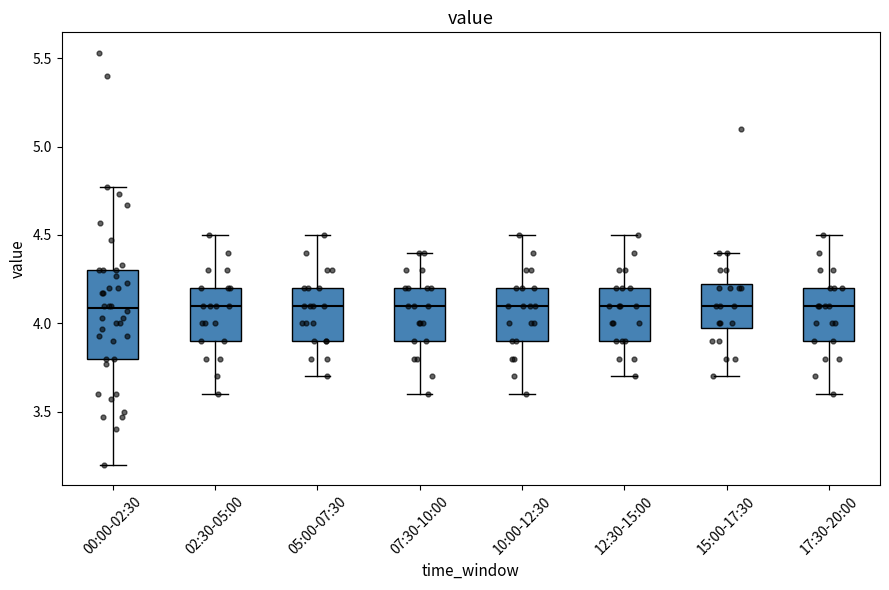

Which box is the tallest, from its lower edge to its upper edge?

00:00-02:30